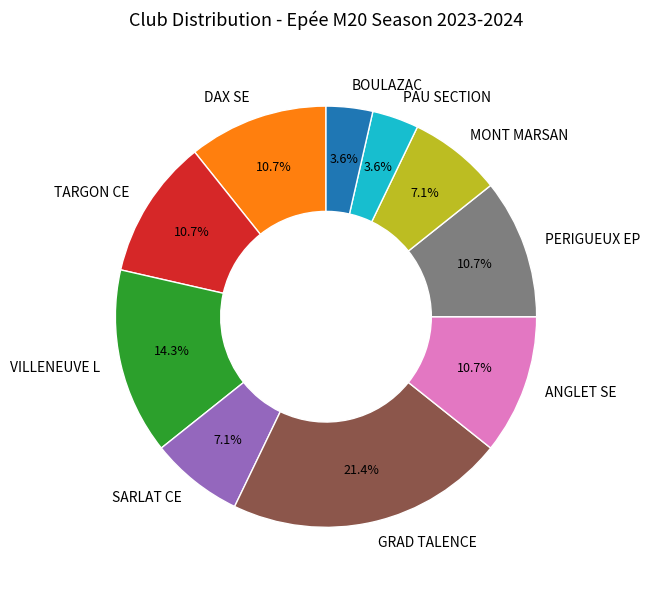

Which category has the biggest portion of the pie?

GRAD TALENCE